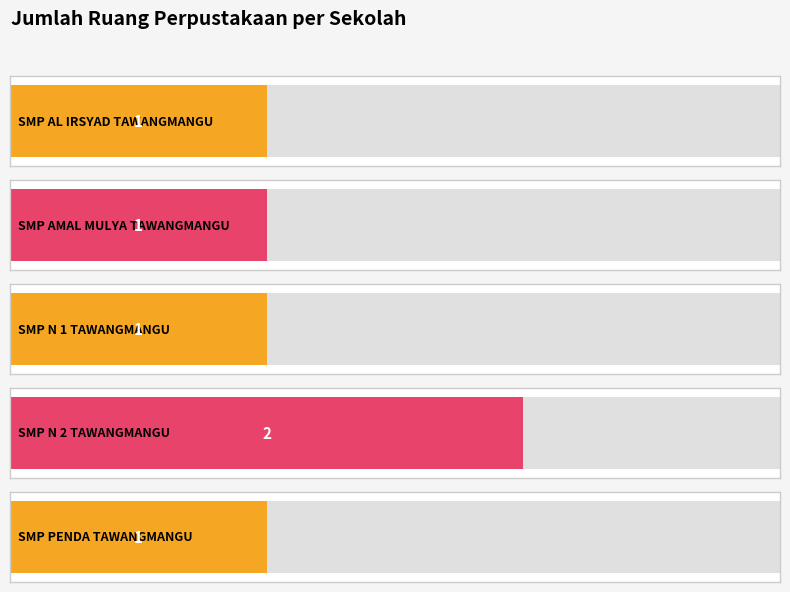

What is the label of the 1st bar from the left?

SMP AL IRSYAD TAWANGMANGU